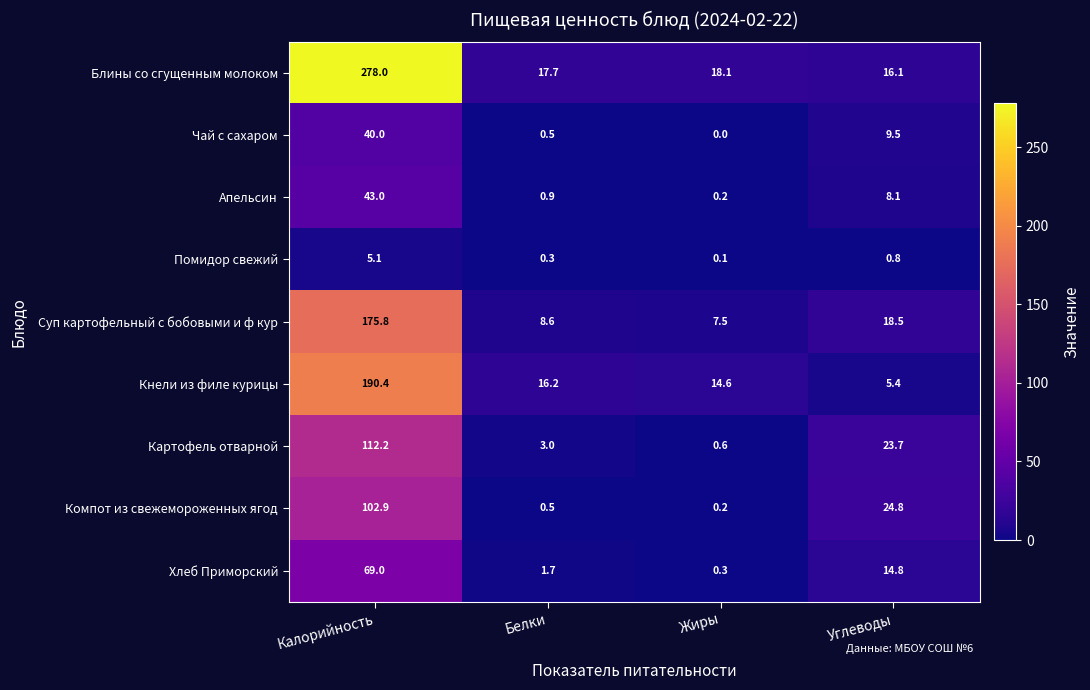

What is the sum of all Помидор свежий values?

6.3